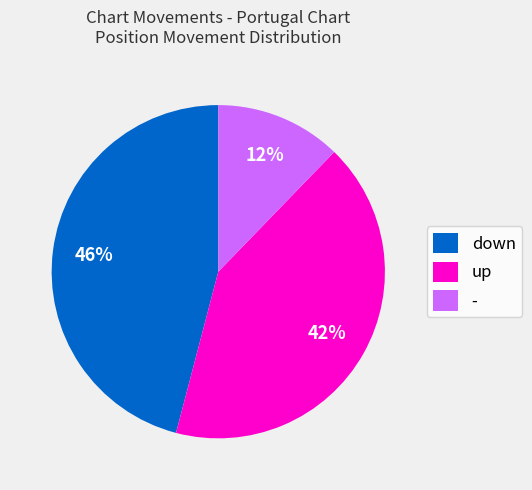

Combined, do up and - account for over 50%?

Yes